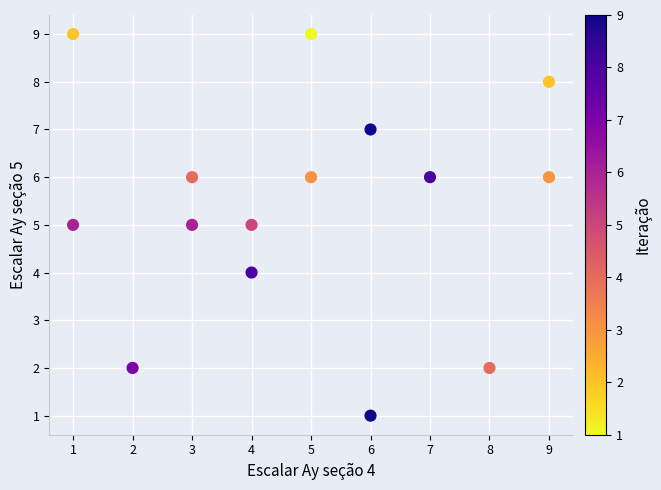

What is the range of X values (max minus min)?

8